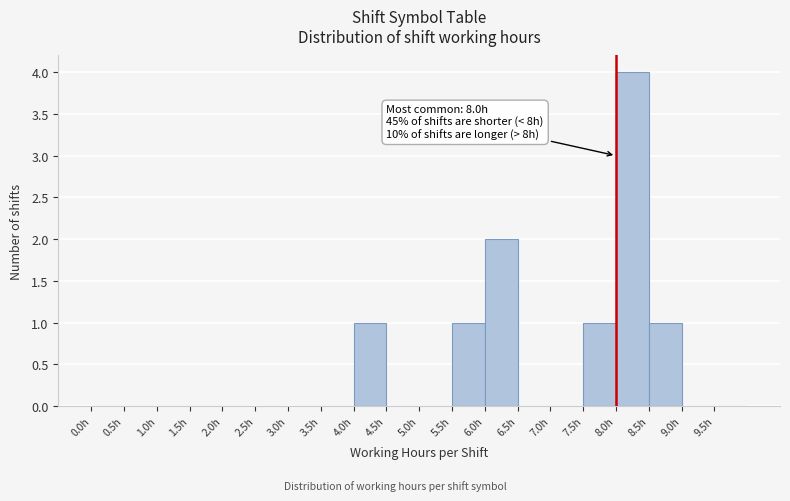

Over which range of the x-axis is the bar tallest?

8.0 to 8.5